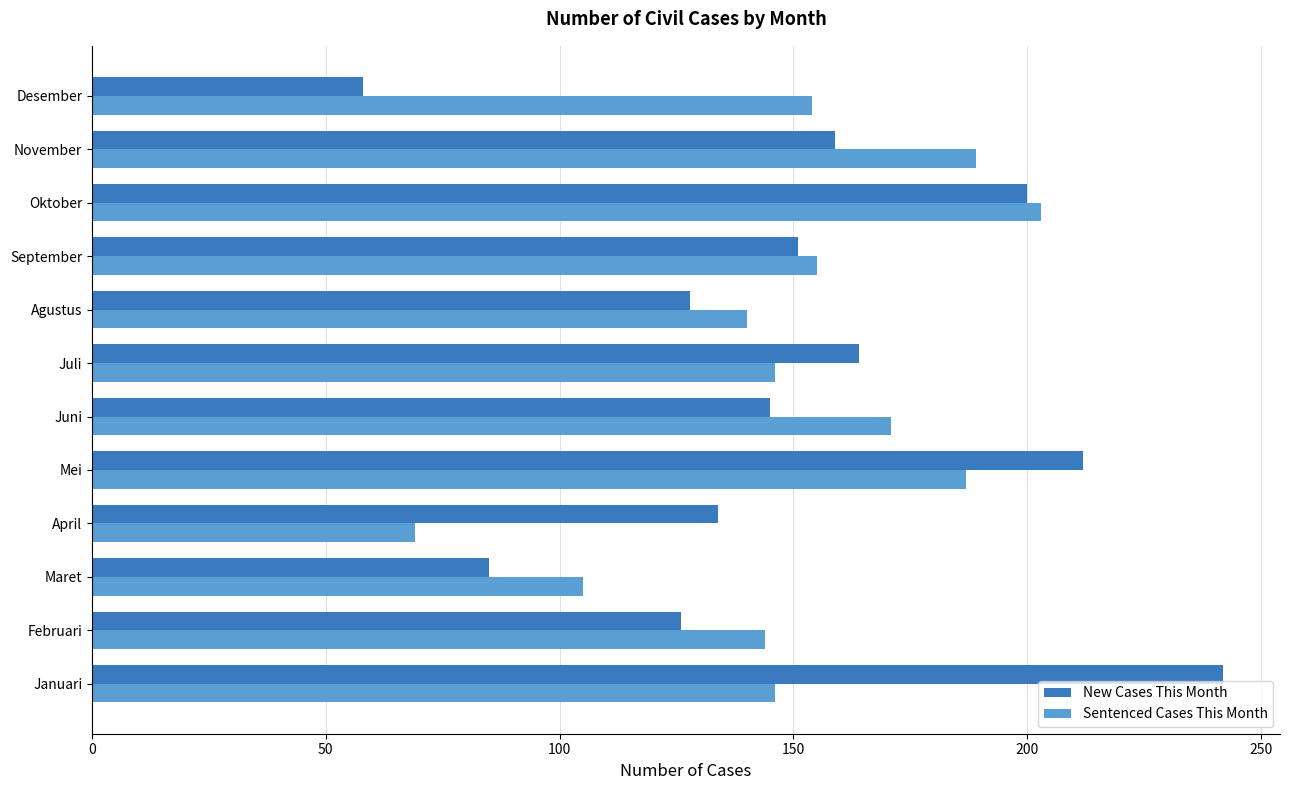

Which series has the widest spread of values?

New Cases This Month